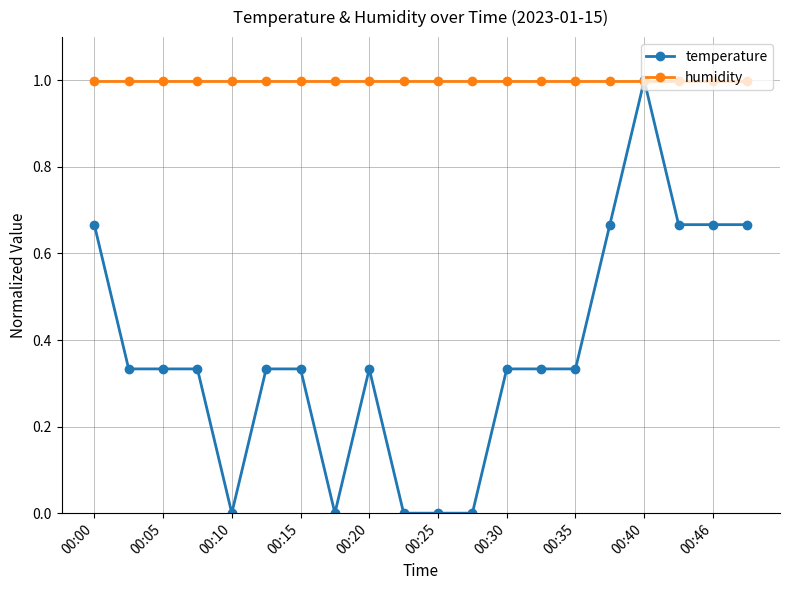

What is the highest value of the humidity series?

1.0